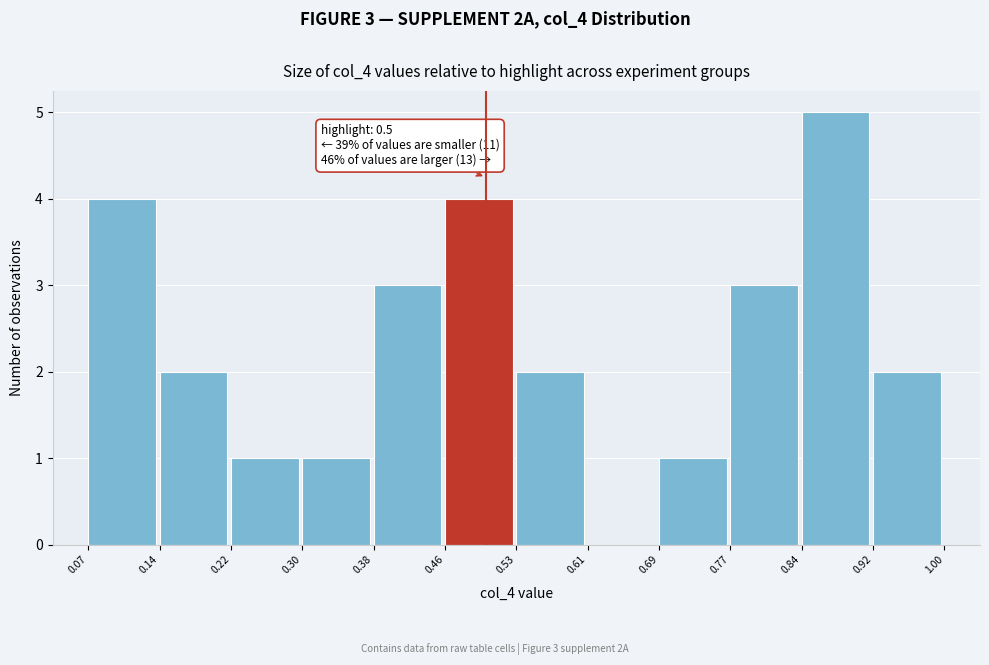

Over which range of the x-axis is the bar tallest?

0.84 to 0.92